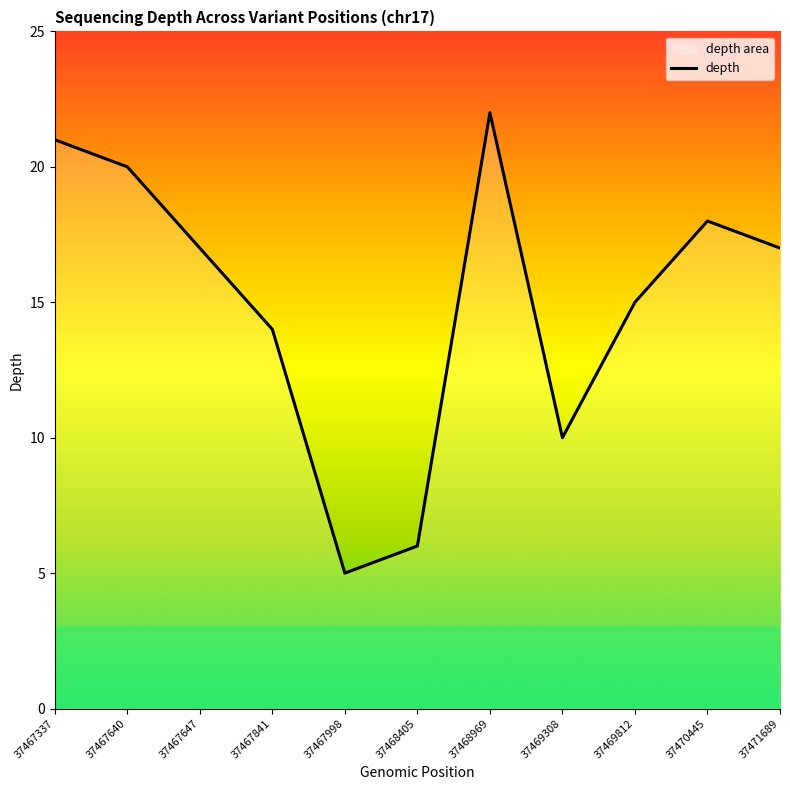

True or false: the data shows 10 at 37468405.

False